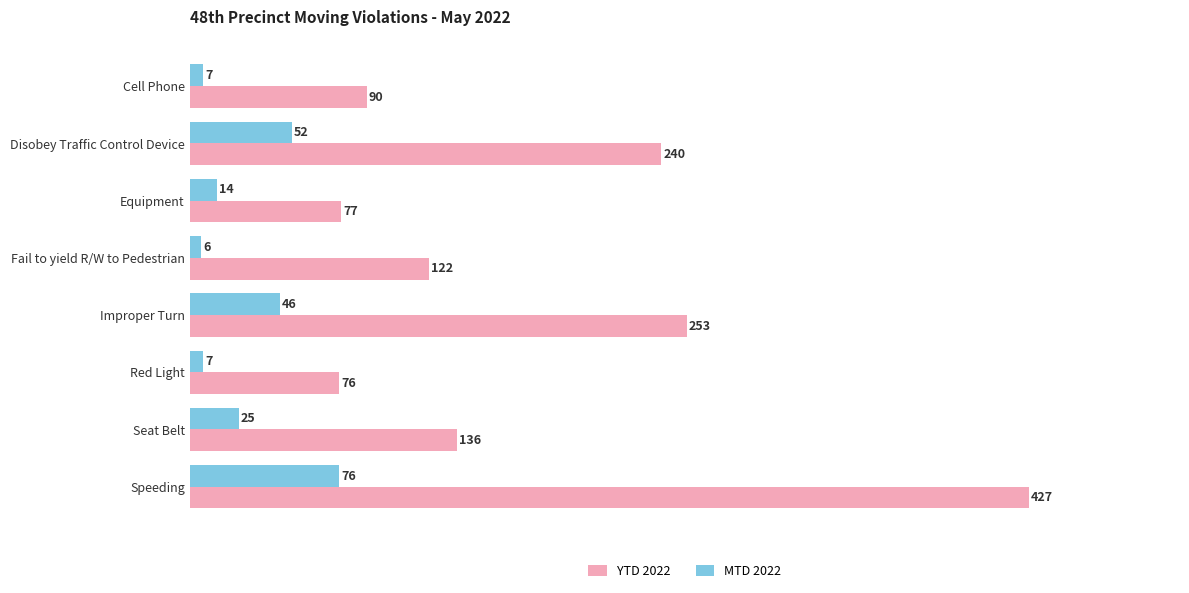

What is the sum of all MTD 2022 values?

233